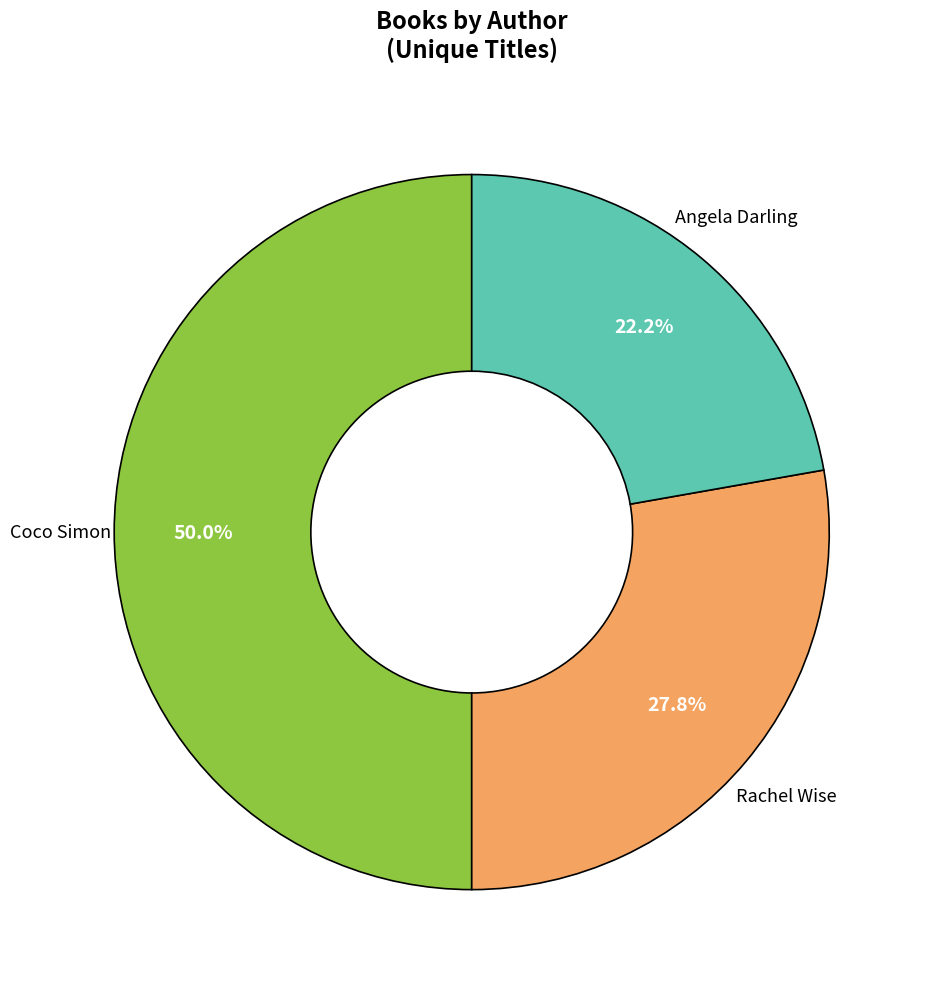

Count the number of slices in the pie.

3